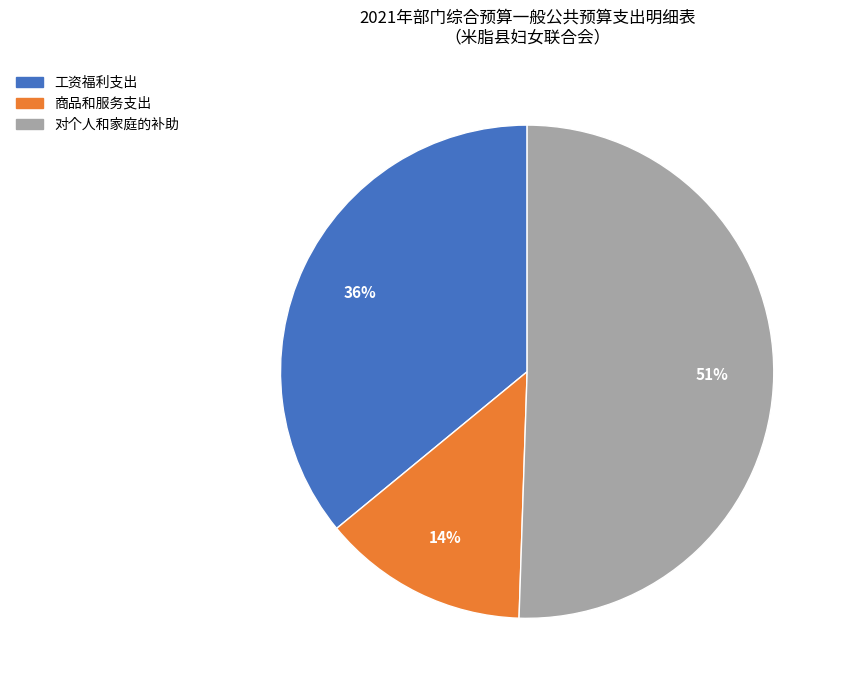

Is there a majority slice in this chart?

Yes